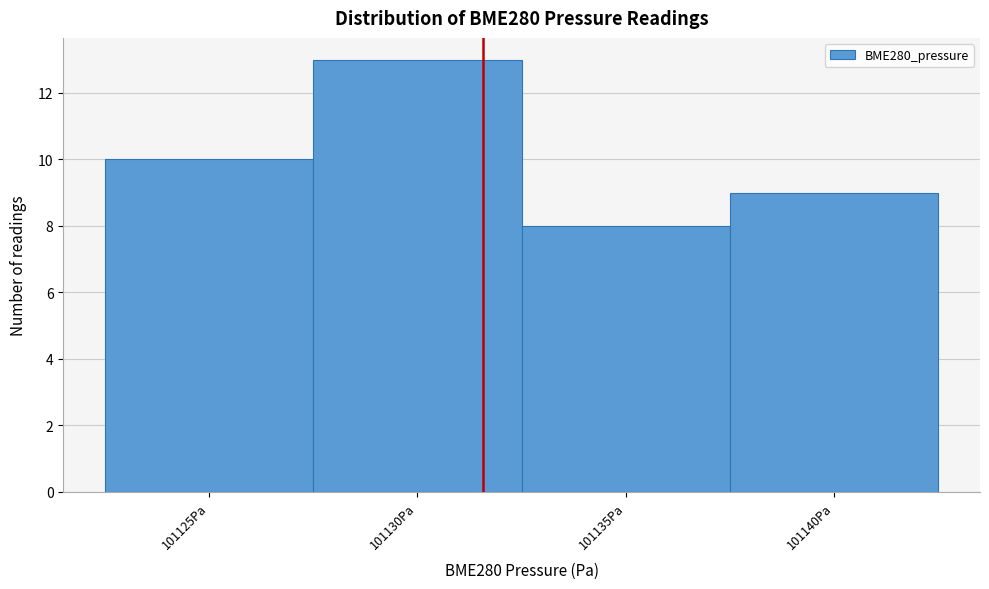

Reading left to right, what are all the values shown in this chart?

10	13	8	9